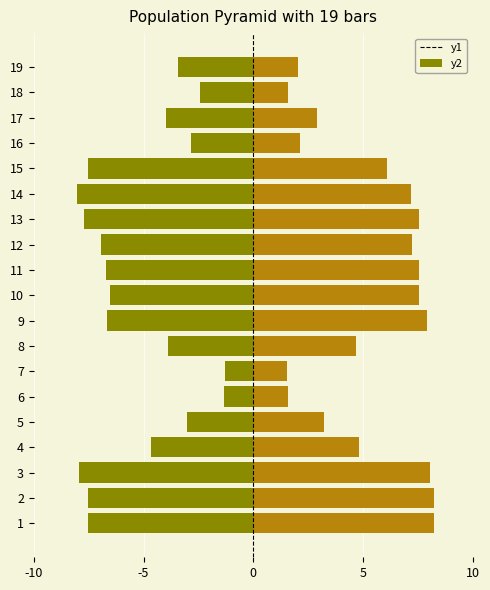

Is it true that Texas equals 2.2 at 2?

False